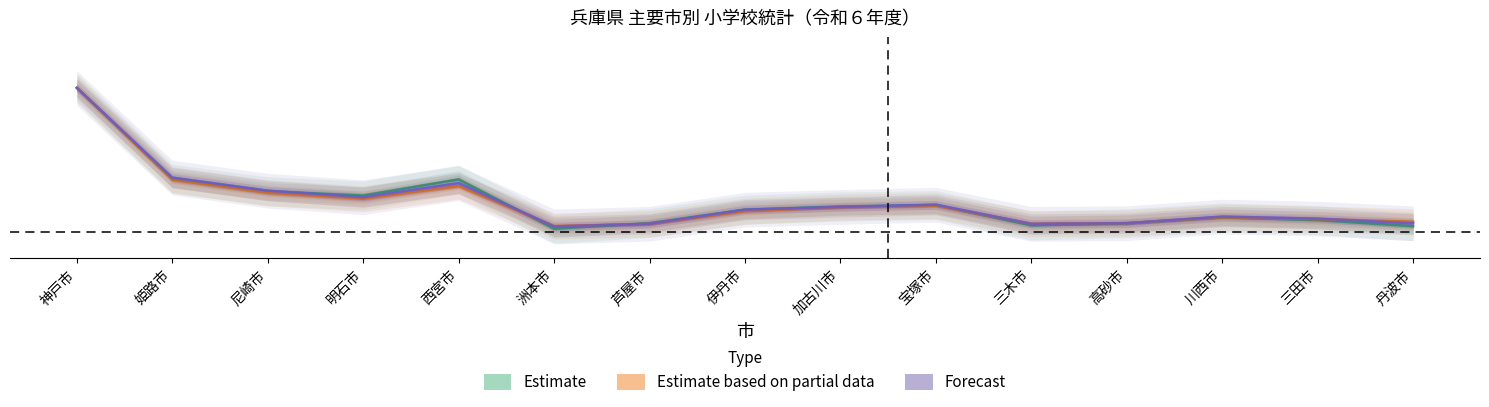

How many categories are shown in the chart?

15